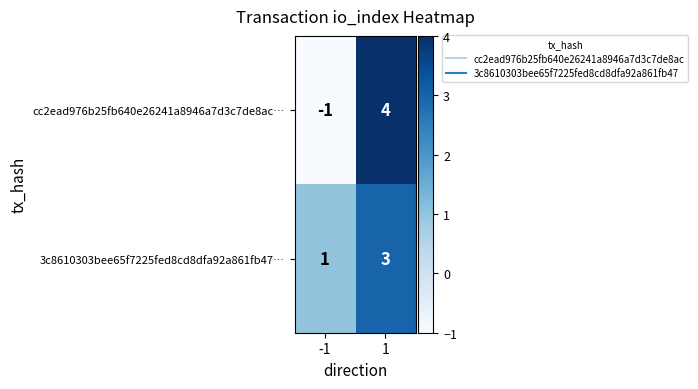

Reading left to right, what are all the values shown in this chart?

cc2ead976b25fb640e26241a8946a7d3c7de8ac…: -1	4
3c8610303bee65f7225fed8cd8dfa92a861fb47…: 1	3